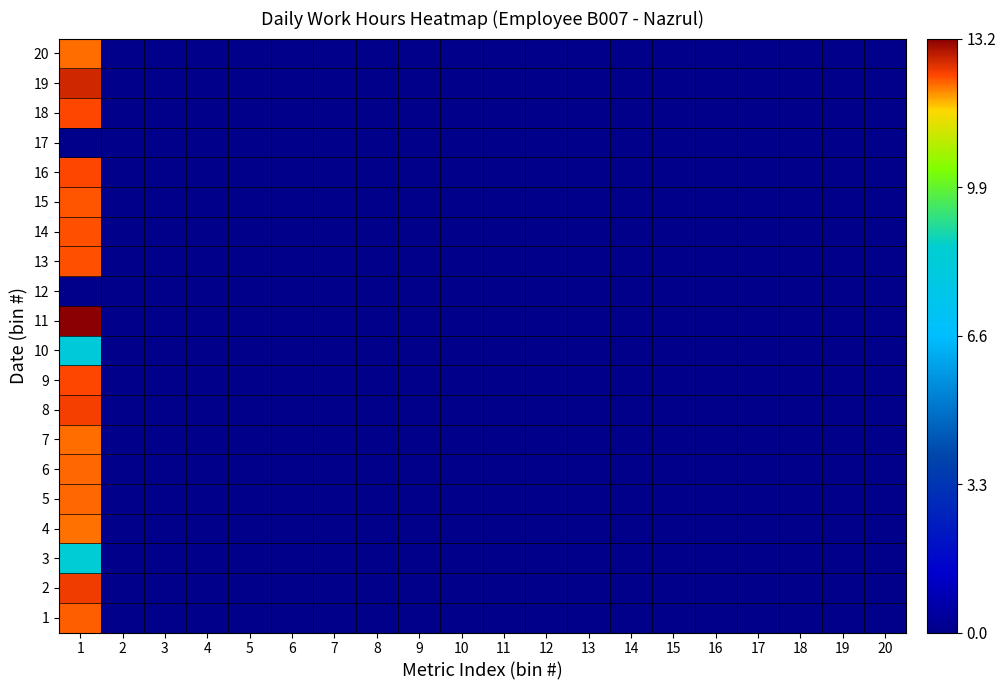

Count the number of data series in this chart.

20